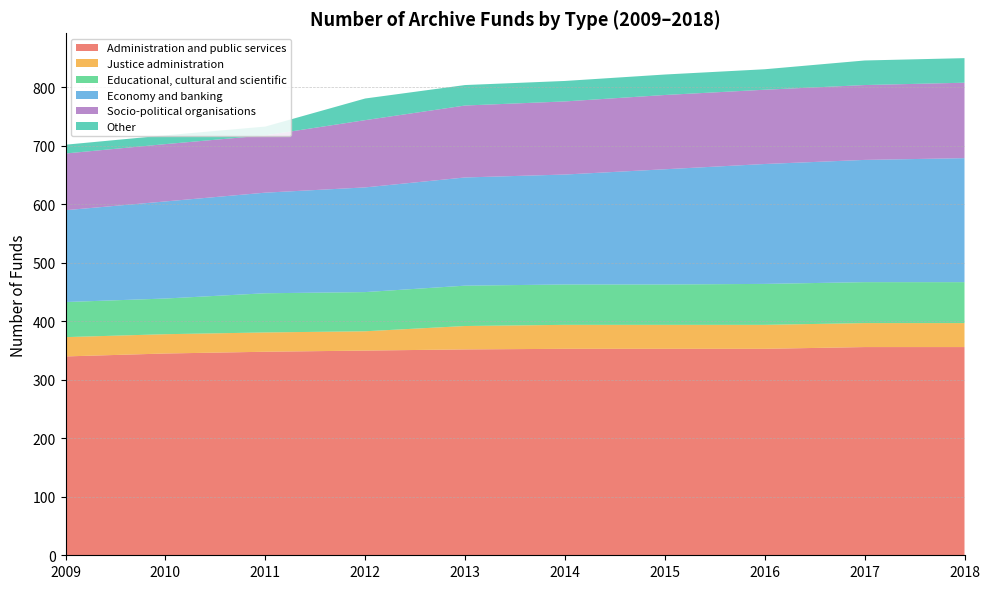

Reading right to left, list all the values displayed in this chart.

Administration and public services: 2018=356	2017=356	2016=353	2015=353	2014=353	2013=352	2012=350	2011=348	2010=345	2009=340
Justice administration: 2018=41	2017=41	2016=41	2015=41	2014=41	2013=40	2012=33	2011=33	2010=33	2009=33
Educational, cultural and scientific: 2018=70	2017=70	2016=70	2015=69	2014=69	2013=69	2012=67	2011=67	2010=61	2009=60
Economy and banking: 2018=212	2017=209	2016=205	2015=197	2014=188	2013=185	2012=179	2011=172	2010=166	2009=157
Socio-political organisations: 2018=129	2017=128	2016=127	2015=127	2014=125	2013=123	2012=115	2011=98	2010=98	2009=97
Other: 2018=42	2017=42	2016=35	2015=35	2014=35	2013=35	2012=37	2011=15	2010=15	2009=15